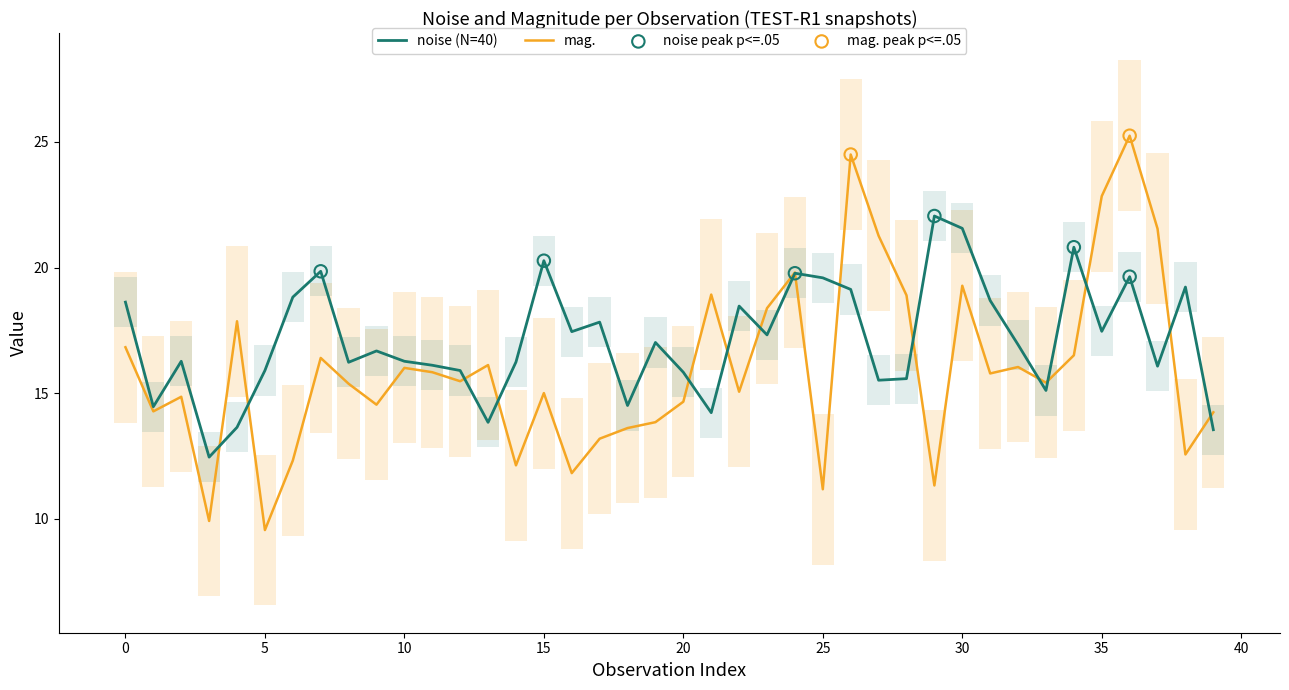

Is the value of noise at 15 greater than the value of mag. at 29?

Yes